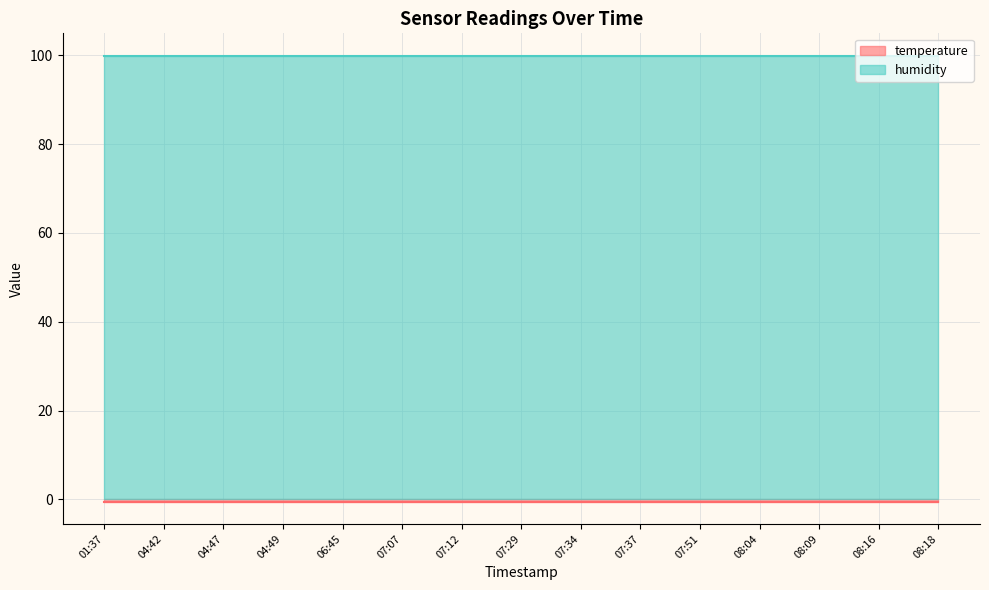

Reading left to right, what are all the values shown in this chart?

temperature: 01:37=-0.5	04:42=-0.5	04:47=-0.5	04:49=-0.5	06:45=-0.5	07:07=-0.5	07:12=-0.5	07:29=-0.5	07:34=-0.5	07:37=-0.5	07:51=-0.5	08:04=-0.5	08:09=-0.5	08:16=-0.5	08:18=-0.5
humidity: 01:37=99.9	04:42=99.9	04:47=99.9	04:49=99.9	06:45=99.9	07:07=99.9	07:12=99.9	07:29=99.9	07:34=99.9	07:37=99.9	07:51=99.9	08:04=99.9	08:09=99.9	08:16=99.9	08:18=99.9